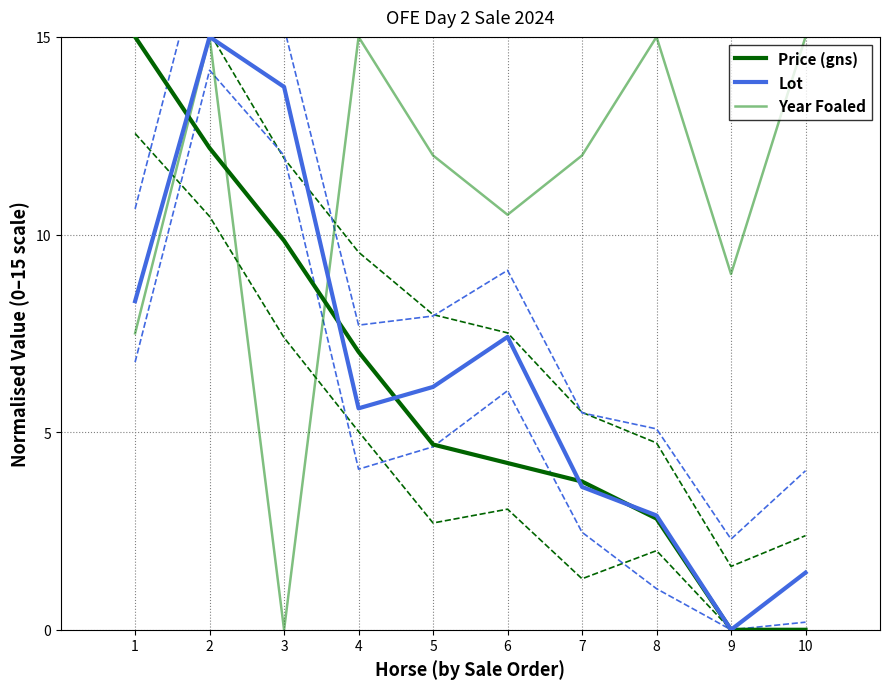

Where is Price (gns) nearest to the value 7?

4